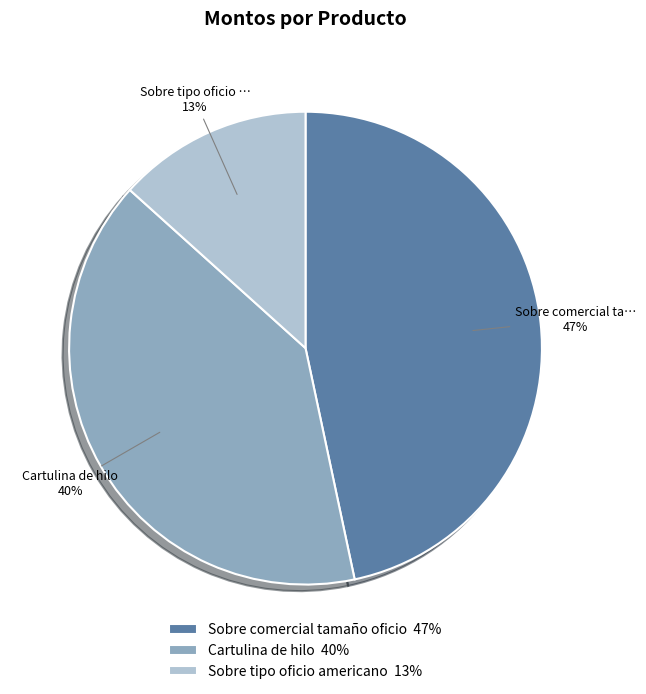

To the nearest percent, what is the average slice percentage?

33%